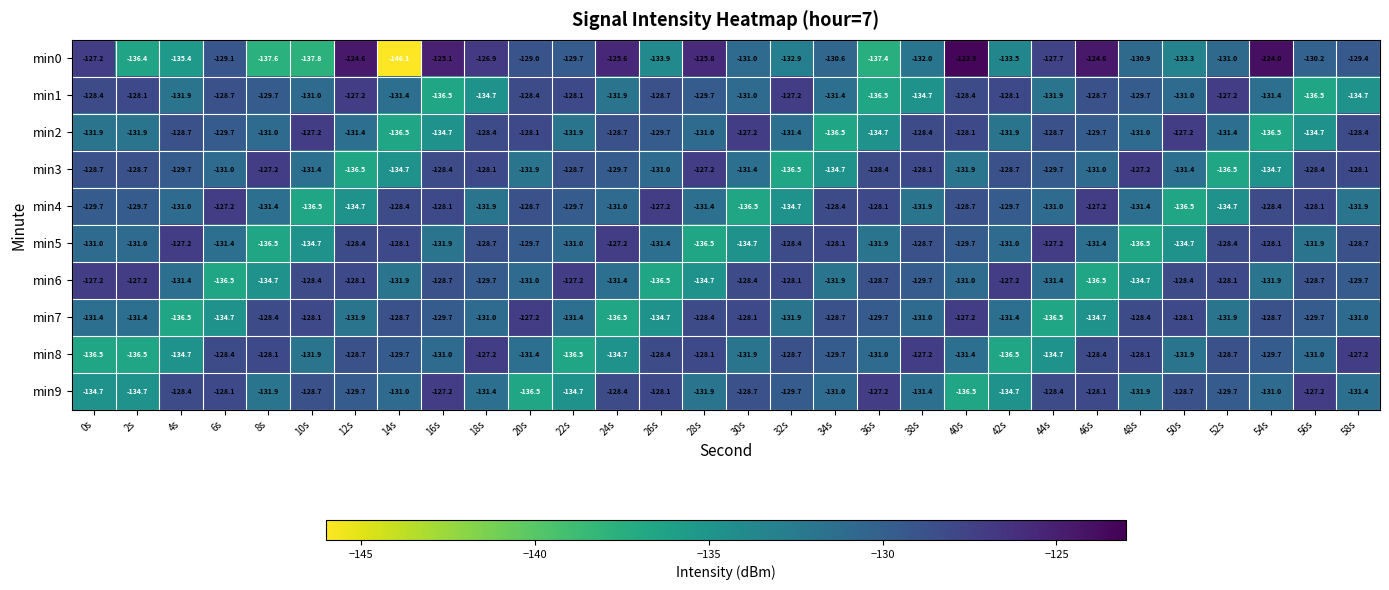

What is the minimum value shown in the chart?

-146.1